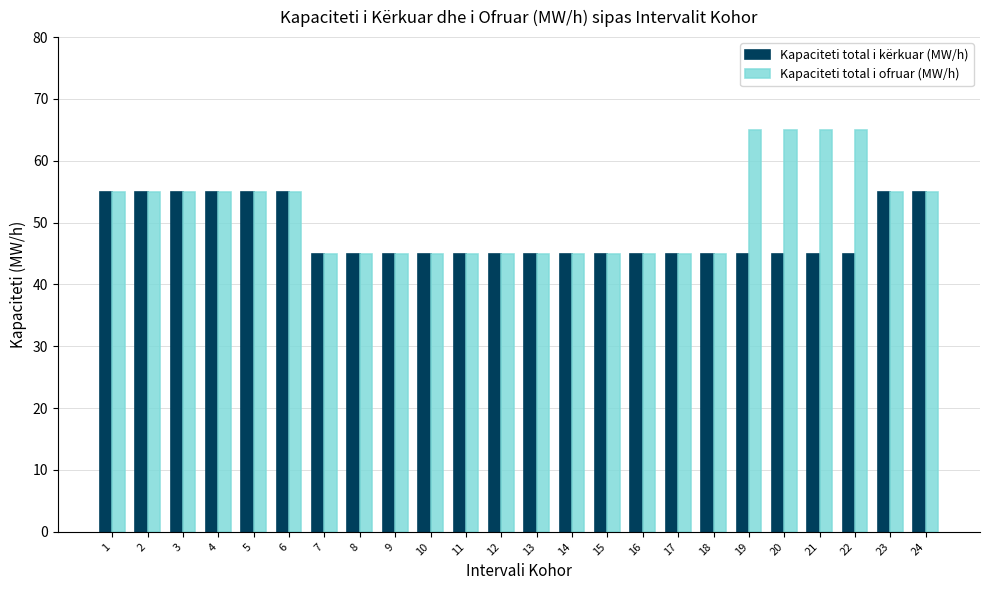

What is the maximum value for Kapaciteti total i kërkuar (MW/h)?

55